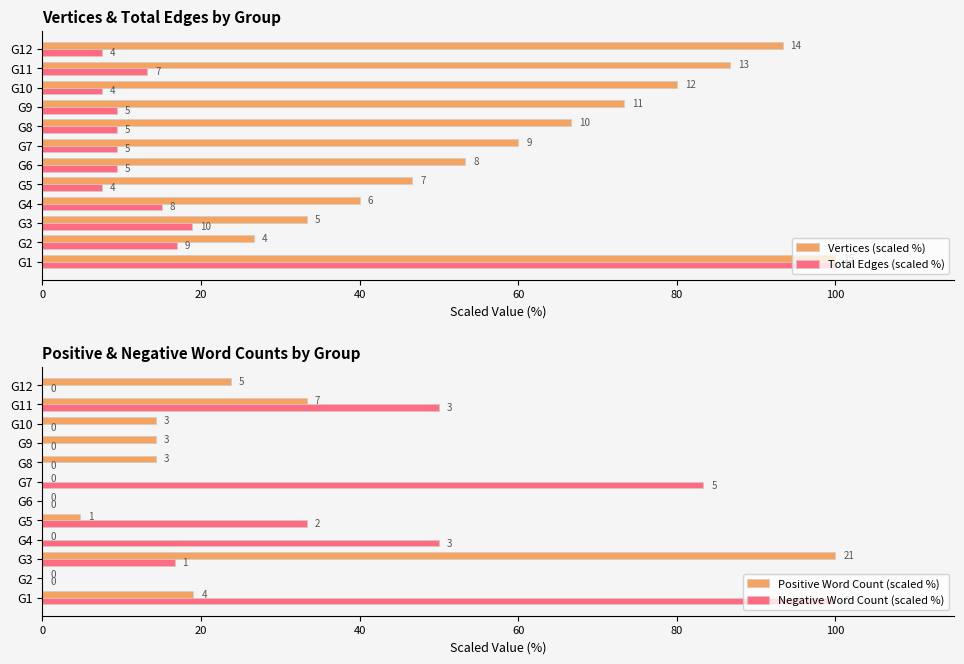

How many values in the Positive Word Count (scaled %) series exceed 14?

7